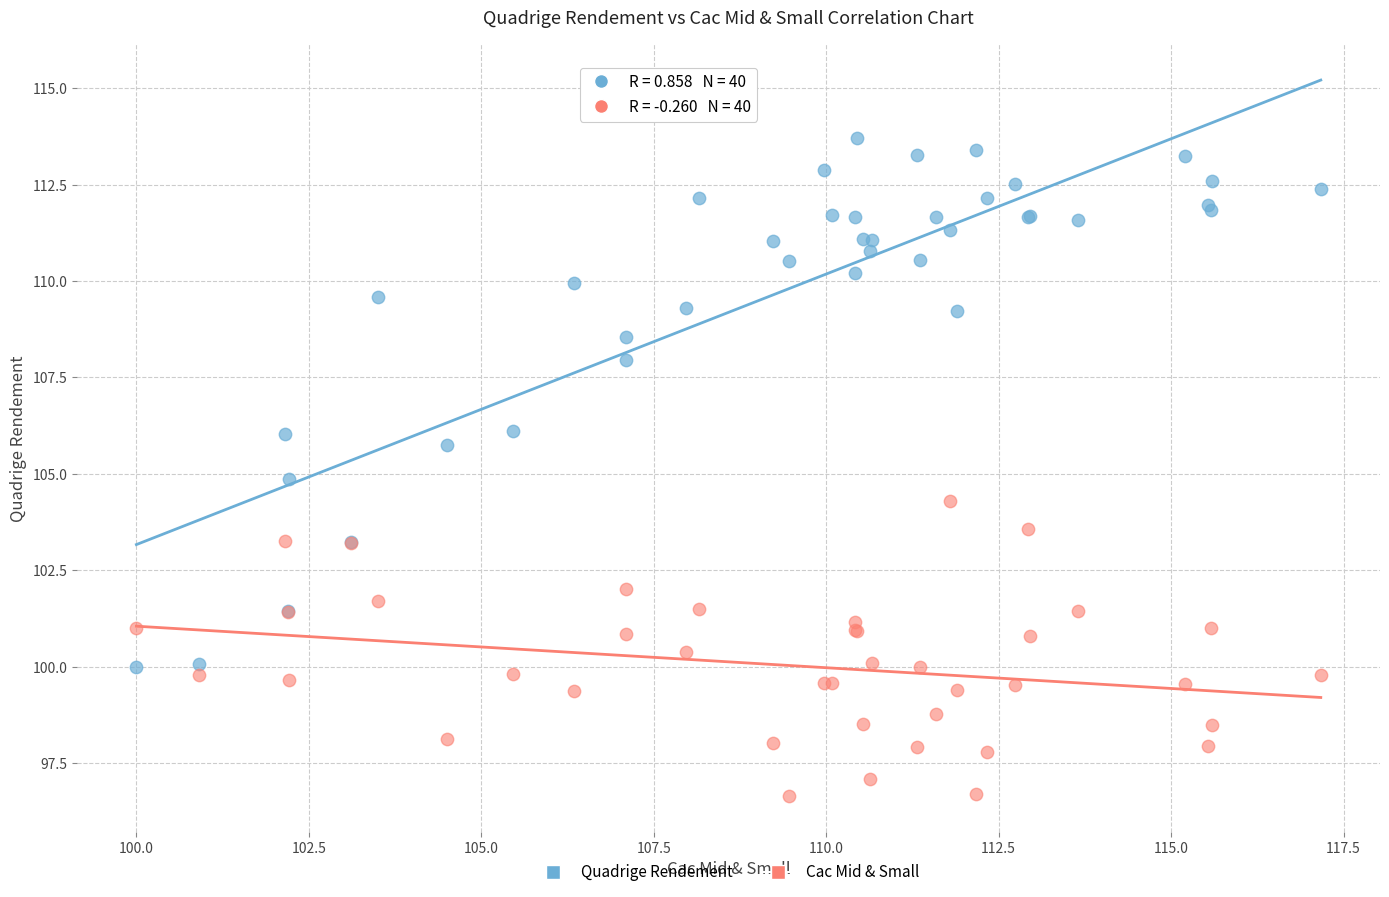

What is the X range (max minus min) for the scatter plot?

17.2